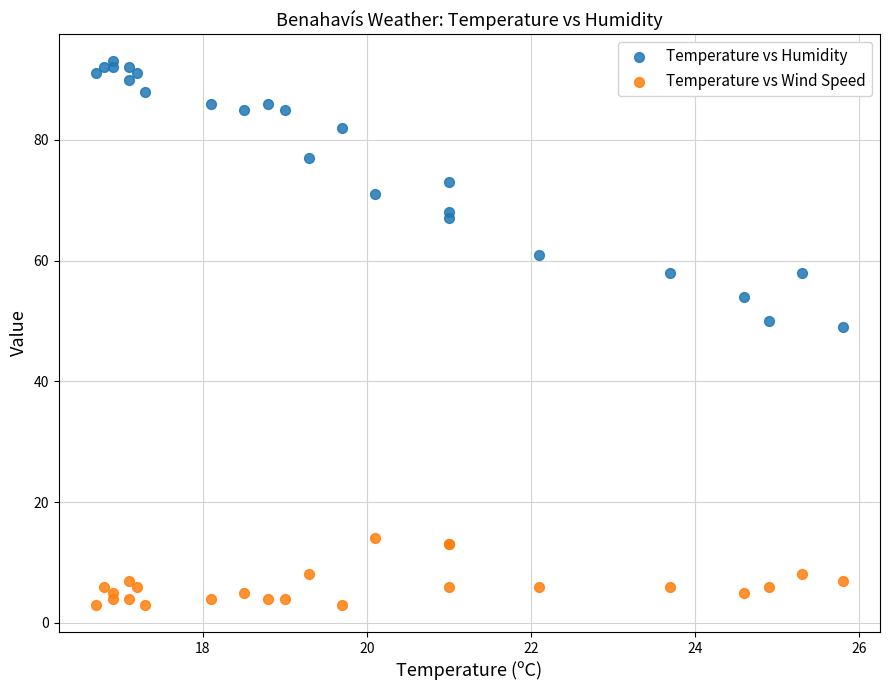

Across all series, what Y value is closest to 48?

49